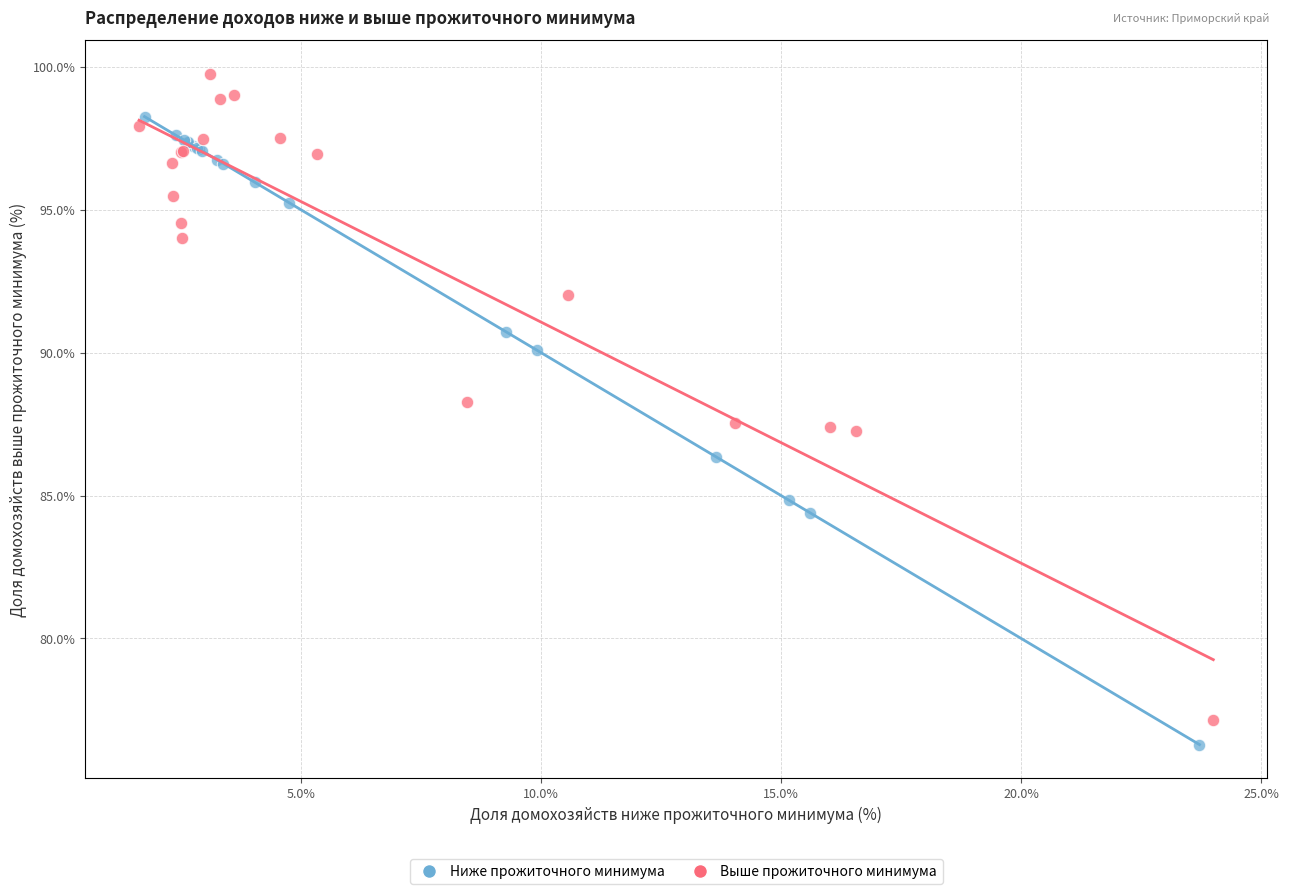

Which series contains the highest Y value?

Выше прожиточного минимума